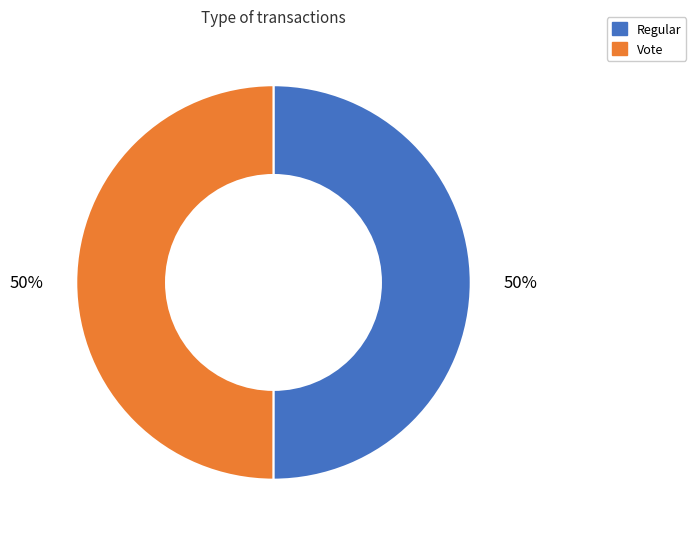

Combined, do Vote and Regular account for over 50%?

Yes